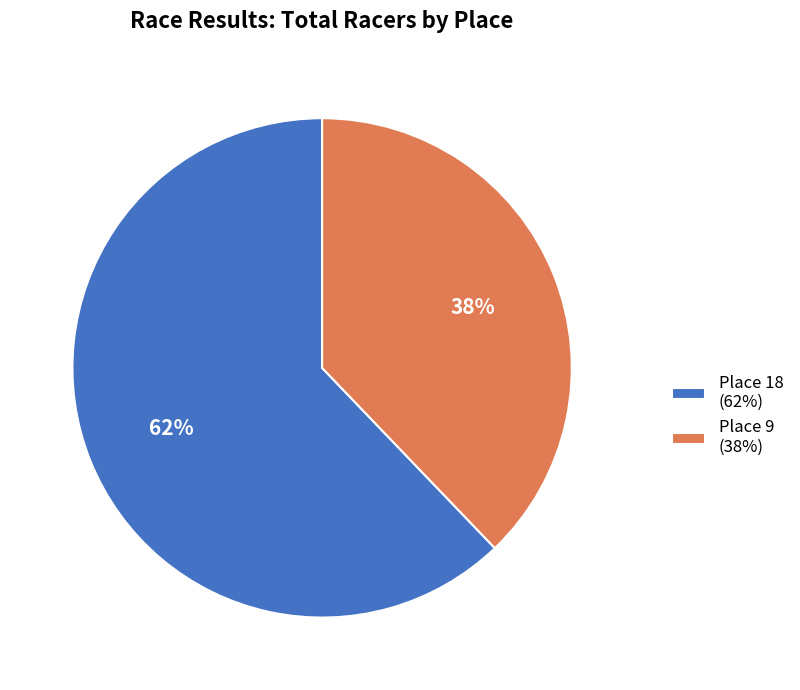

How many slices are in this pie chart?

2